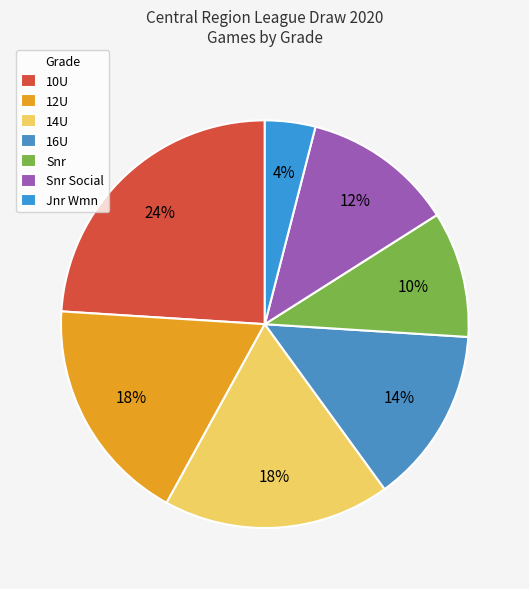

To the nearest percent, what is the combined percentage of 14U and 10U?

42%